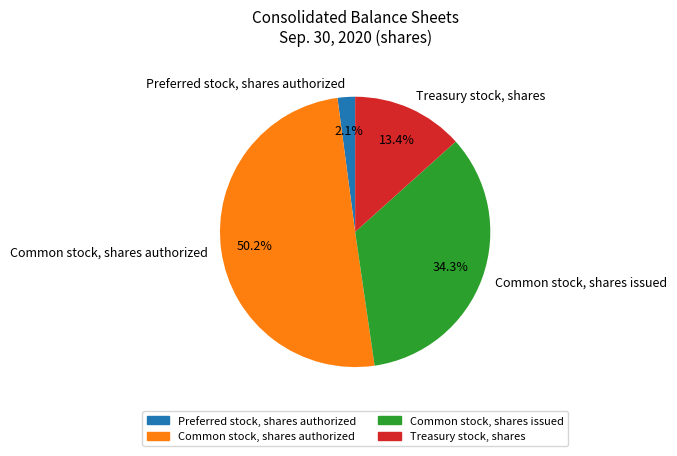

What is the largest slice in the pie chart?

Common stock, shares authorized